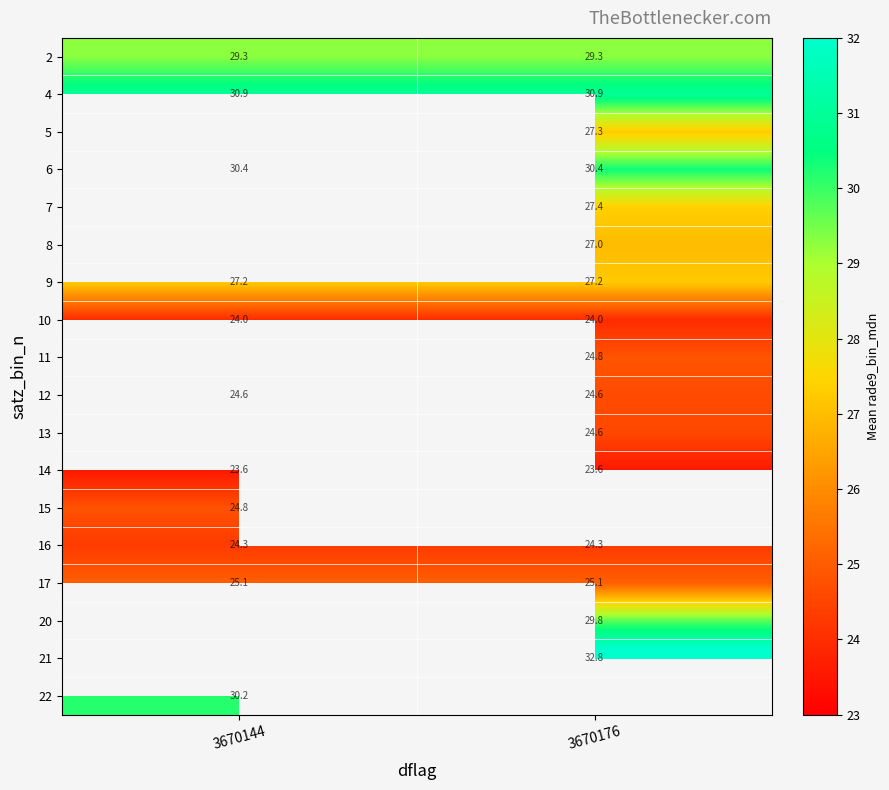

The 17 series shows 9.6 at 3670176. True or false?

False